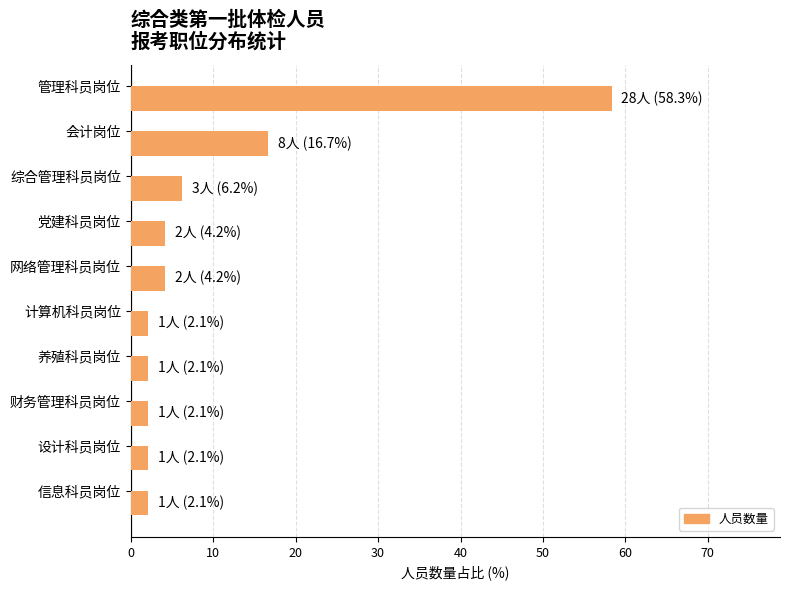

What position from the top is 党建科员岗位?

4